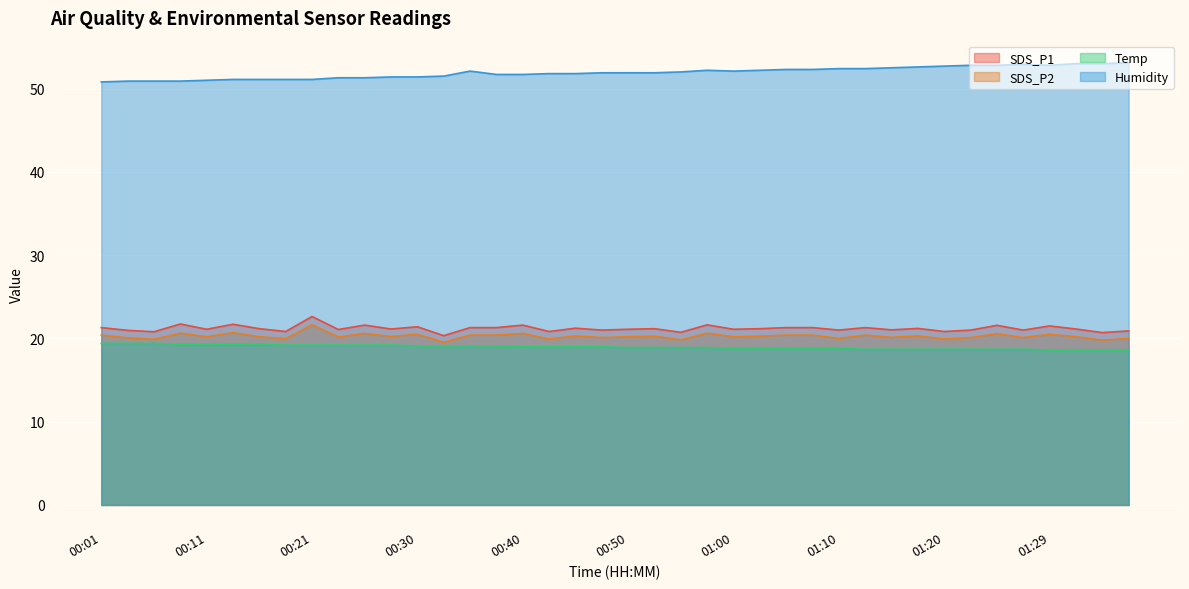

What is the maximum value shown in the chart?

53.1